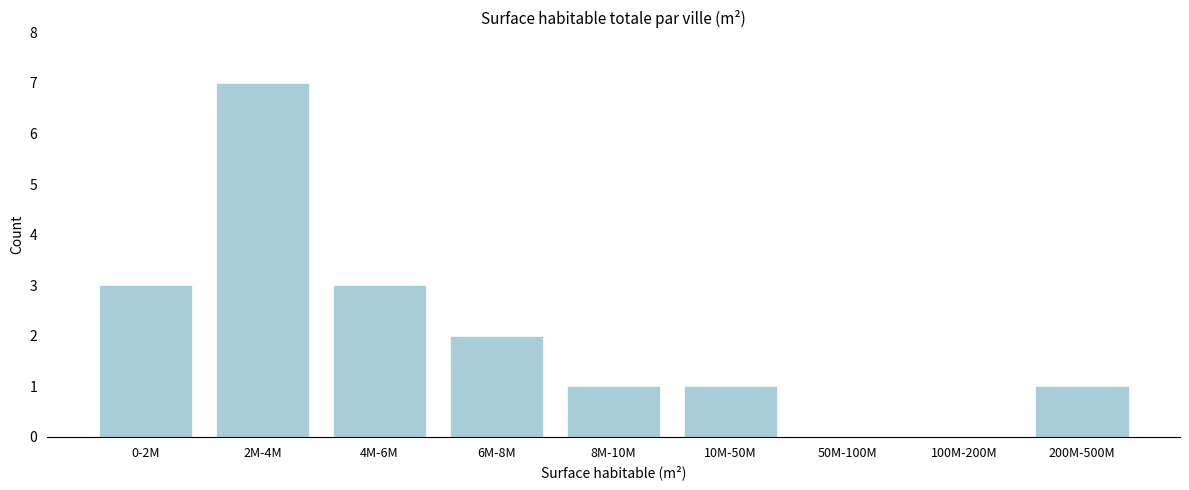

Reading left to right, what are all the values shown in this chart?

0-2M=3	2M-4M=7	4M-6M=3	6M-8M=2	8M-10M=1	10M-50M=1	50M-100M=0	100M-200M=0	200M-500M=1